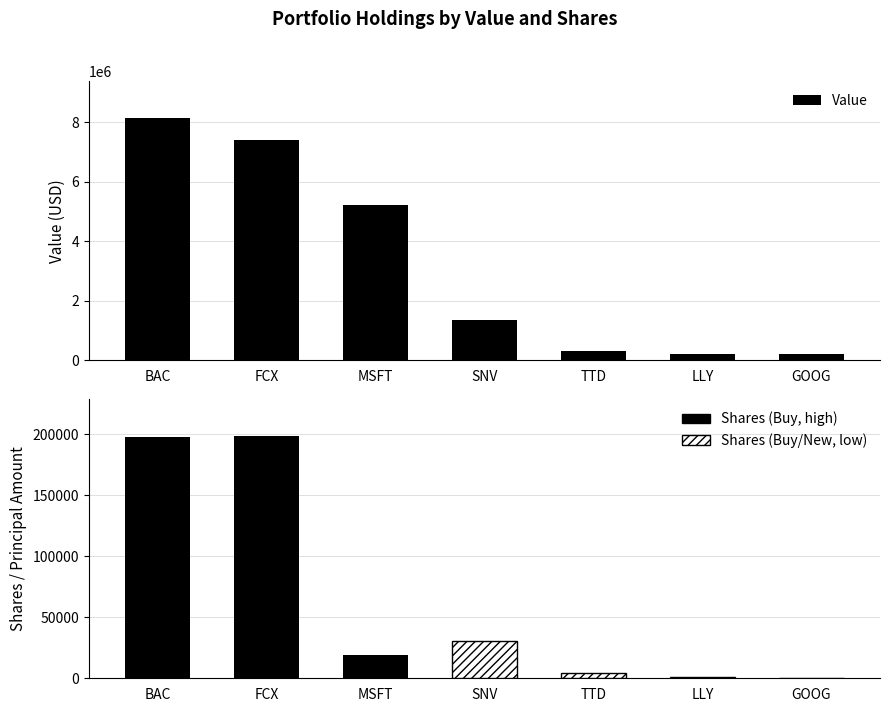

Reading right to left, what are all the values shown in this chart?

201000	229000	309000	1347000	5219000	7391000	8153000